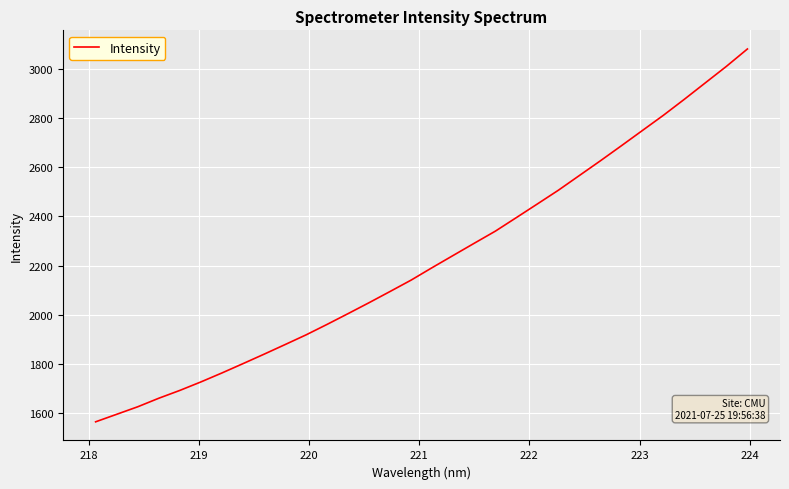

What is the greatest value displayed?

3082.1